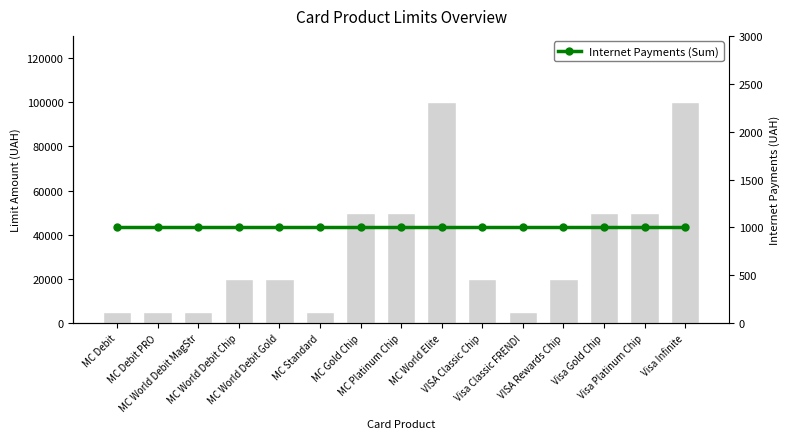

What is the label of the 6th bar from the right?

VISA Classic Chip